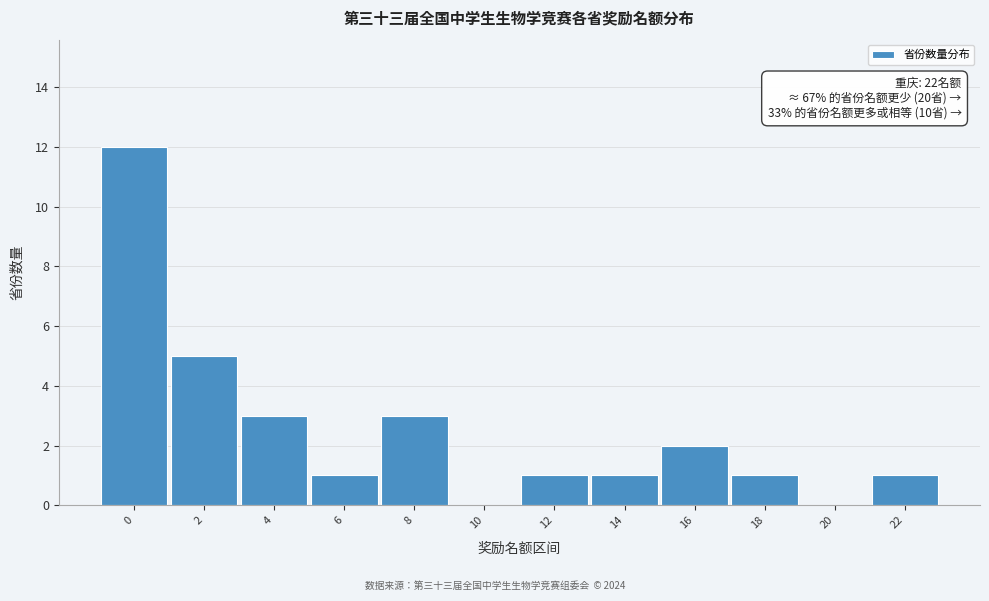

Reading left to right, what are all the values shown in this chart?

0=12	2=5	4=3	6=1	8=3	10=0	12=1	14=1	16=2	18=1	20=0	22=1